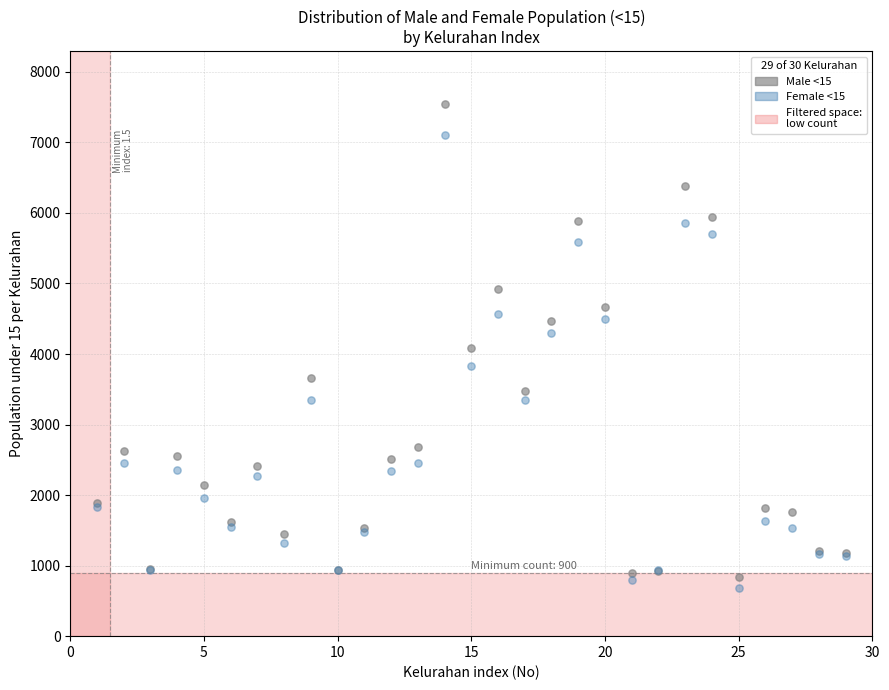

Which series has the widest spread of Y values?

Male <15